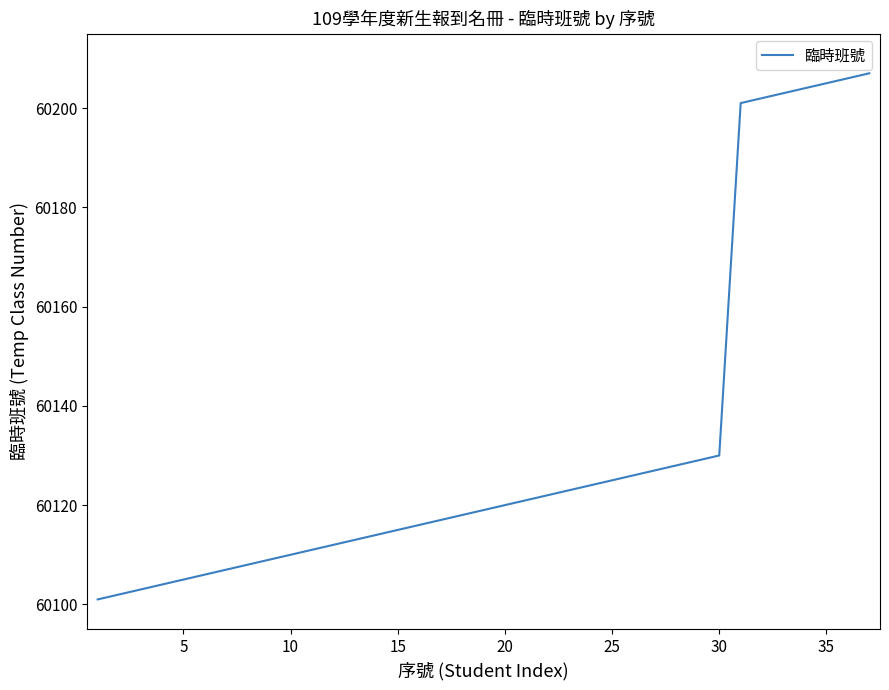

Reading right to left, list all the values displayed in this chart.

60207	60206	60205	60204	60203	60202	60201	60130	60129	60128	60127	60126	60125	60124	60123	60122	60121	60120	60119	60118	60117	60116	60115	60114	60113	60112	60111	60110	60109	60108	60107	60106	60105	60104	60103	60102	60101